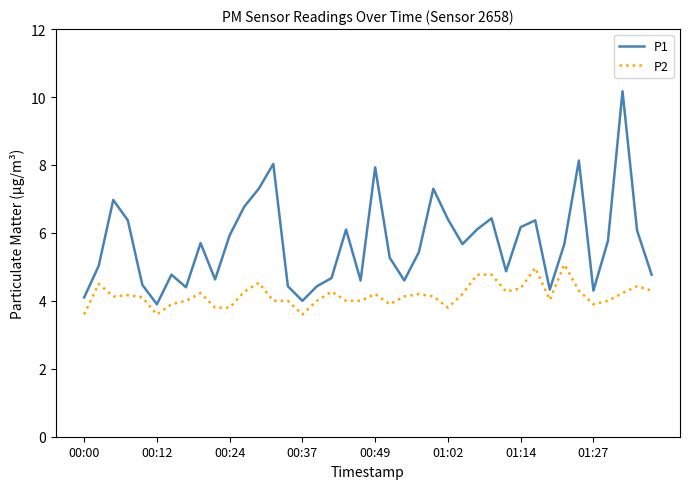

What is the highest value of the P1 series?

10.2